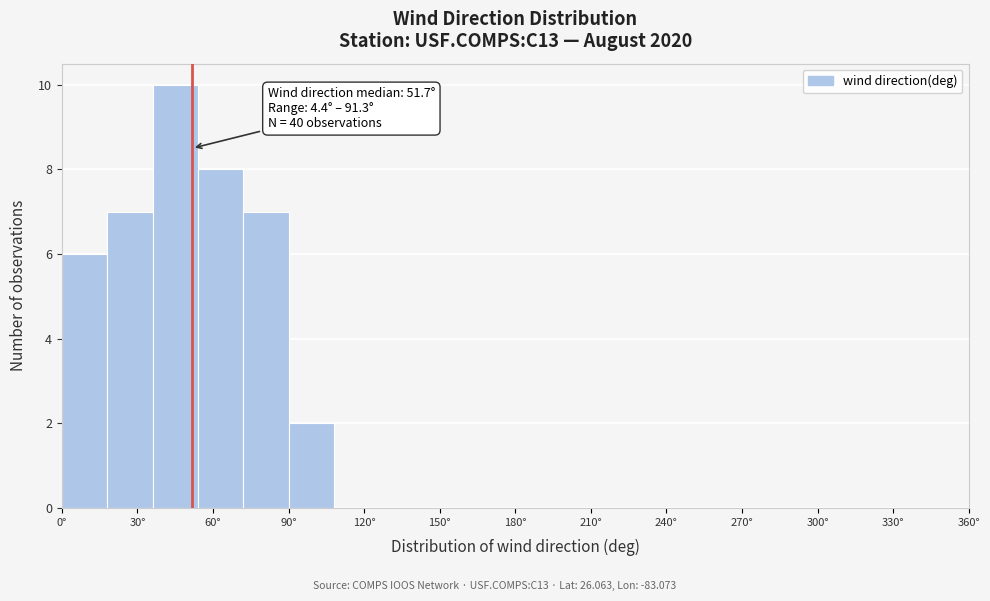

Read against the x-axis, roughly where is the centre of the tallest bar?

45